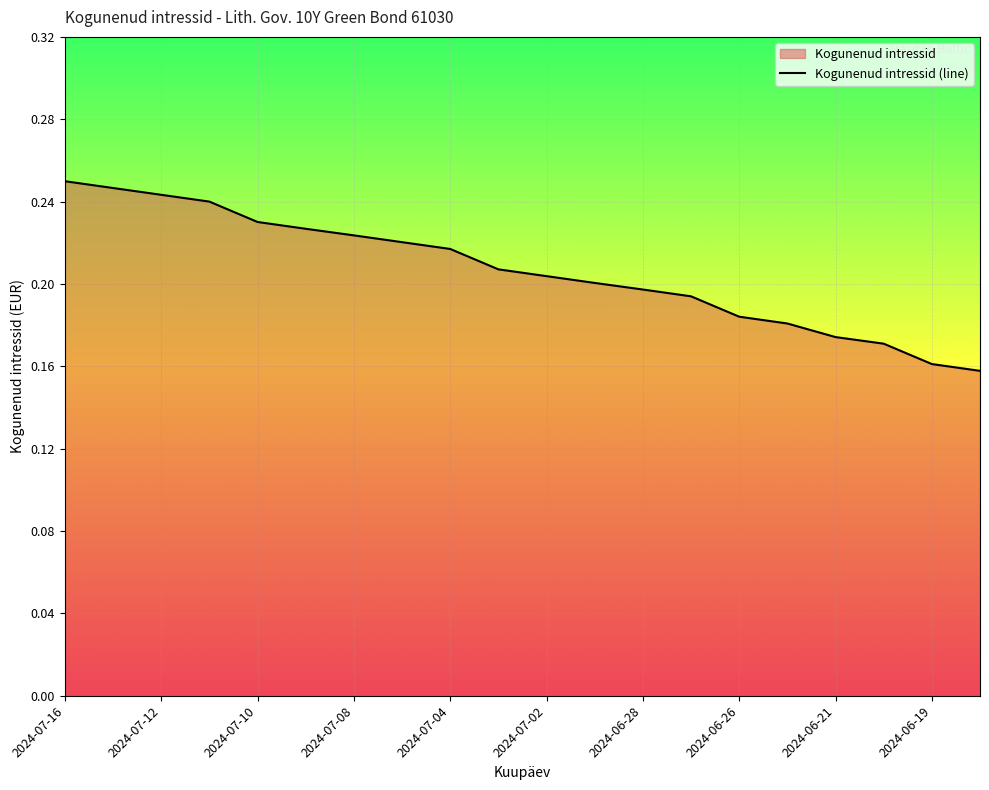

Does the chart display data point markers on the line(s)?

No